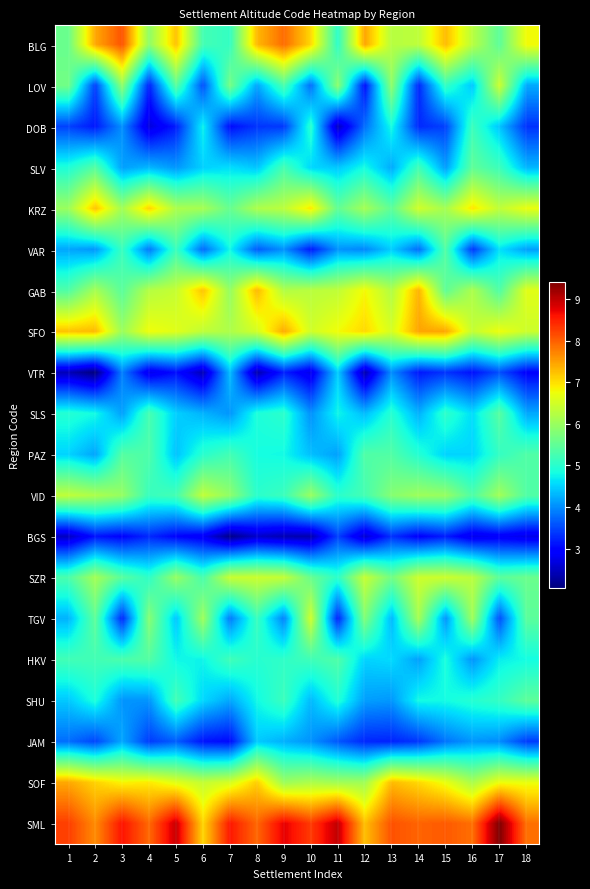

Reading left to right, transcribe all the data shown in this chart.

BLG: 1=5.6	2=7.4	3=8.1	4=5.9	5=7.2	6=5.2	7=5.1	8=7.3	9=7.9	10=7.1	11=5.0	12=7.5	13=6.2	14=6.3	15=7.3	16=6.3	17=5.5	18=6.8
LOV: 1=5.6	2=3.4	3=5.9	4=3.2	5=5.4	6=3.5	7=5.7	8=4.2	9=5.3	10=3.8	11=5.9	12=3.1	13=5.9	14=3.3	15=5.1	16=4.4	17=6.4	18=4.2
DOB: 1=3.5	2=3.1	3=4.0	4=2.7	5=3.2	6=4.7	7=3.1	8=3.4	9=3.4	10=5.0	11=2.5	12=3.8	13=4.8	14=3.3	15=3.5	16=5.2	17=4.4	18=3.3
SLV: 1=4.9	2=5.4	3=4.1	4=4.3	5=4.1	6=4.5	7=4.6	8=4.4	9=5.2	10=4.5	11=4.4	12=4.8	13=4.2	14=5.2	15=4.1	16=5.5	17=5.2	18=4.3
KRZ: 1=6.0	2=7.2	3=6.1	4=7.1	5=6.2	6=6.1	7=5.5	8=6.2	9=6.3	10=6.9	11=5.5	12=6.1	13=5.5	14=6.5	15=6.1	16=7.0	17=6.3	18=6.7
VAR: 1=4.2	2=4.1	3=5.1	4=3.8	5=5.2	6=3.7	7=4.8	8=3.6	9=4.0	10=3.2	11=4.0	12=4.0	13=4.5	14=3.8	15=5.4	16=3.4	17=4.6	18=4.1
GAB: 1=5.3	2=6.1	3=5.4	4=6.2	5=6.4	6=7.2	7=6.0	8=7.3	9=6.2	10=6.3	11=6.3	12=6.8	13=6.2	14=7.3	15=5.5	16=6.2	17=5.3	18=6.6
SFO: 1=7.2	2=7.3	3=6.0	4=6.8	5=6.6	6=6.3	7=6.2	8=6.5	9=7.4	10=6.5	11=6.8	12=7.1	13=6.5	14=7.5	15=7.4	16=6.4	17=6.7	18=6.5
VTR: 1=2.4	2=2.1	3=3.9	4=2.8	5=3.1	6=2.4	7=4.4	8=2.4	9=3.2	10=2.7	11=4.5	12=2.4	13=4.0	14=3.1	15=3.4	16=3.1	17=3.6	18=2.9
SLS: 1=5.0	2=4.8	3=4.1	4=5.3	5=4.5	6=4.3	7=4.1	8=4.9	9=5.0	10=4.0	11=4.8	12=4.3	13=5.0	14=4.3	15=5.0	16=4.6	17=5.4	18=4.2
PAZ: 1=4.5	2=4.2	3=5.4	4=5.3	5=4.4	6=5.0	7=5.2	8=4.8	9=4.8	10=4.4	11=4.1	12=5.3	13=5.4	14=4.9	15=4.5	16=4.5	17=5.1	18=5.3
VID: 1=6.3	2=6.2	3=6.0	4=5.1	5=5.2	6=6.3	7=5.9	8=5.0	9=5.2	10=6.0	11=5.0	12=5.2	13=5.8	14=6.0	15=6.0	16=5.3	17=6.1	18=5.4
BGS: 1=2.5	2=3.1	3=3.0	4=3.3	5=3.0	6=2.9	7=2.1	8=2.6	9=2.4	10=2.4	11=3.5	12=2.6	13=3.3	14=2.9	15=3.2	16=2.8	17=2.9	18=2.7
SZR: 1=5.3	2=6.1	3=5.4	4=5.0	5=6.0	6=5.3	7=6.4	8=6.4	9=6.4	10=5.6	11=5.0	12=6.4	13=5.6	14=6.4	15=6.4	16=6.3	17=5.4	18=5.6
TGV: 1=4.3	2=5.5	3=3.3	4=5.8	5=4.4	6=6.0	7=3.9	8=5.1	9=3.9	10=6.5	11=3.2	12=5.8	13=4.3	14=6.1	15=4.0	16=6.1	17=3.5	18=5.4
HKV: 1=5.2	2=5.2	3=5.3	4=5.4	5=4.8	6=4.8	7=5.2	8=5.0	9=5.1	10=5.2	11=5.3	12=4.5	13=4.6	14=4.1	15=4.9	16=4.1	17=4.7	18=4.8
SHU: 1=4.4	2=4.9	3=4.0	4=4.1	5=5.2	6=4.5	7=4.2	8=4.8	9=5.2	10=4.3	11=4.9	12=4.1	13=4.1	14=4.8	15=4.8	16=5.0	17=5.1	18=5.5
JAM: 1=3.8	2=3.5	3=4.2	4=3.4	5=3.7	6=3.1	7=3.0	8=4.4	9=4.3	10=4.0	11=3.6	12=3.3	13=3.2	14=3.4	15=3.8	16=4.1	17=4.0	18=3.4
SOF: 1=7.4	2=7.1	3=6.8	4=6.9	5=6.6	6=6.4	7=6.5	8=7.1	9=6.0	10=6.2	11=6.1	12=6.1	13=7.3	14=7.1	15=6.7	16=6.1	17=6.7	18=6.7
SML: 1=8.3	2=7.7	3=8.6	4=7.9	5=9.0	6=7.1	7=8.6	8=7.9	9=8.8	10=8.3	11=9.0	12=7.2	13=8.1	14=8.0	15=8.0	16=7.9	17=9.4	18=7.9